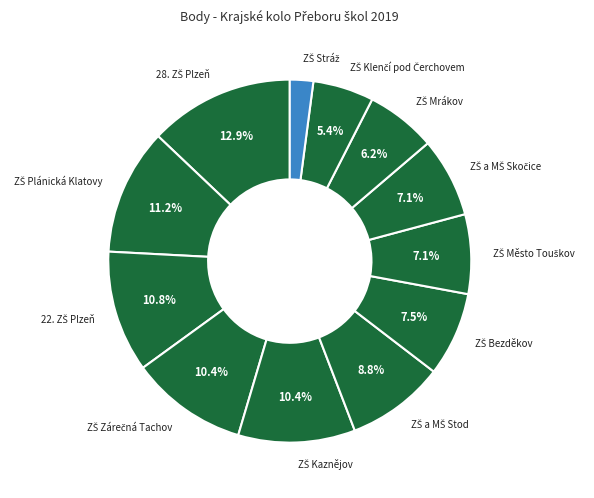

How many segments does this pie chart have?

12